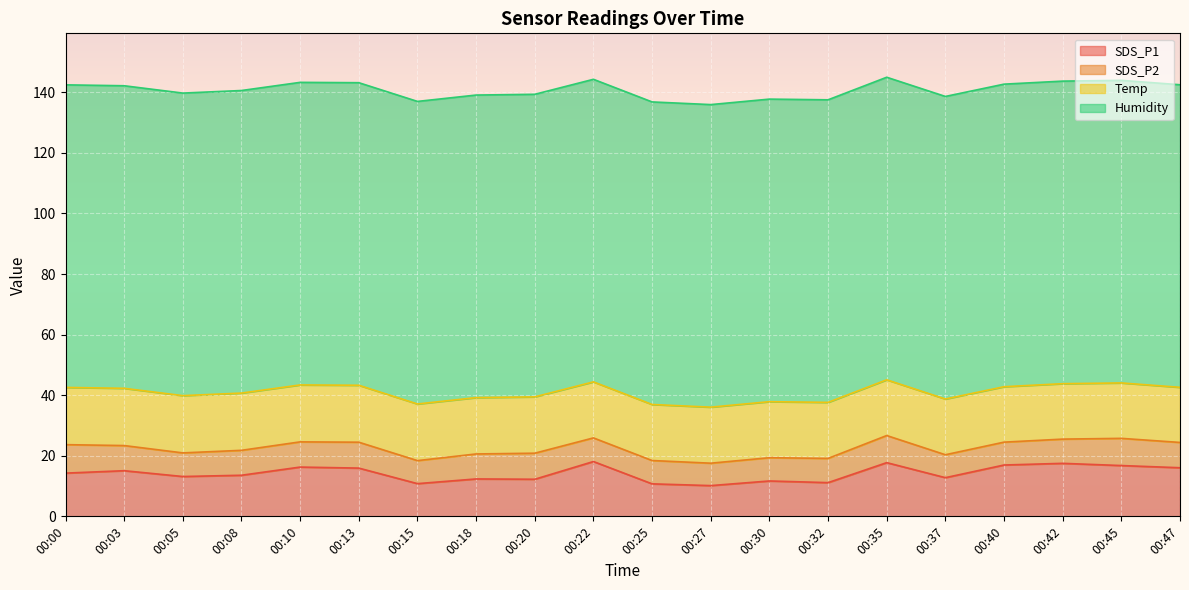

At which label does SDS_P1 first exceed 14?

00:00